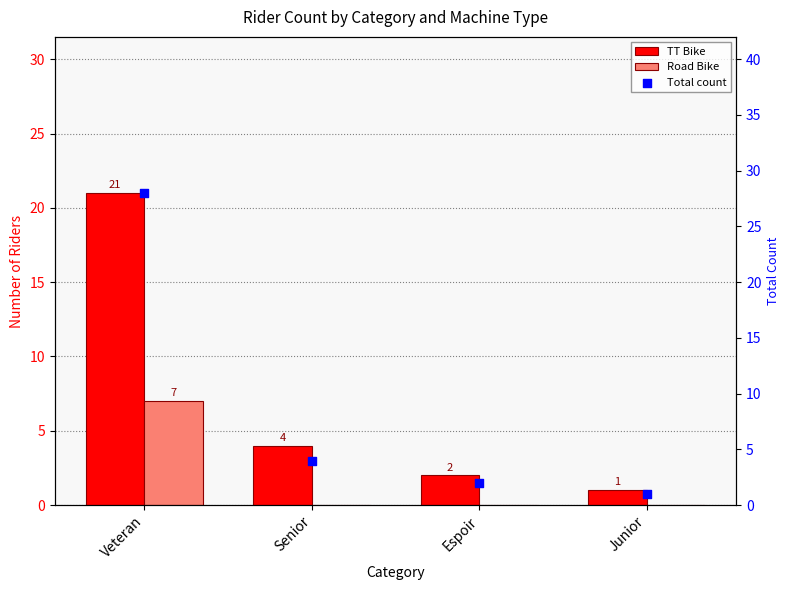

Is the value of Road Bike at Senior greater than the value of Total count at Junior?

No